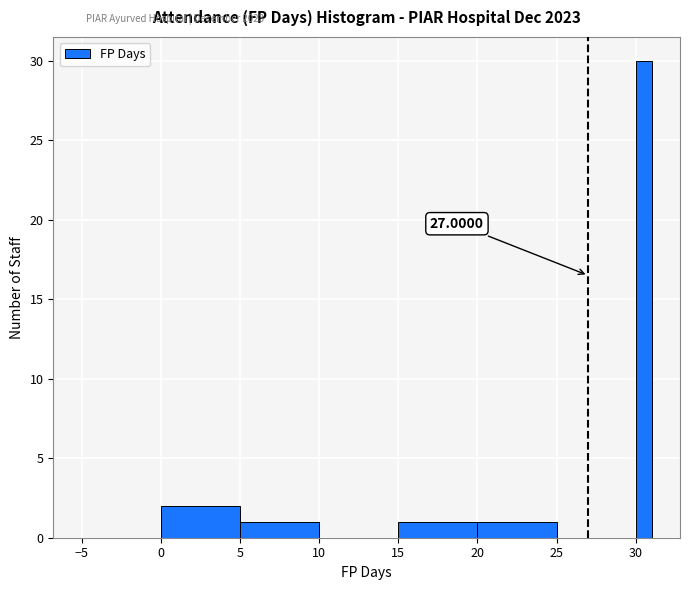

Read against the x-axis, roughly where is the centre of the tallest bar?

30.5